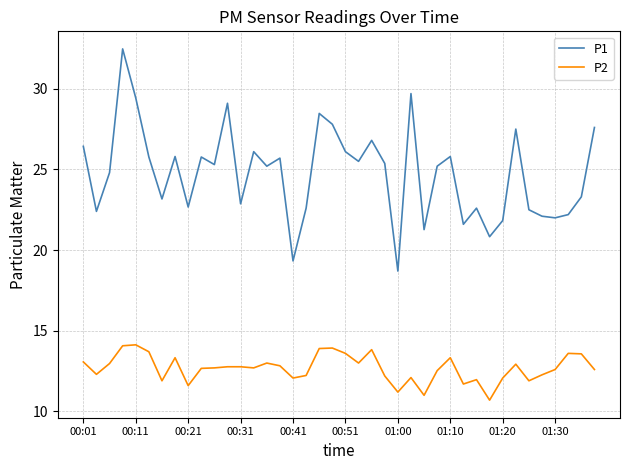

How many distinct data groups are displayed?

2